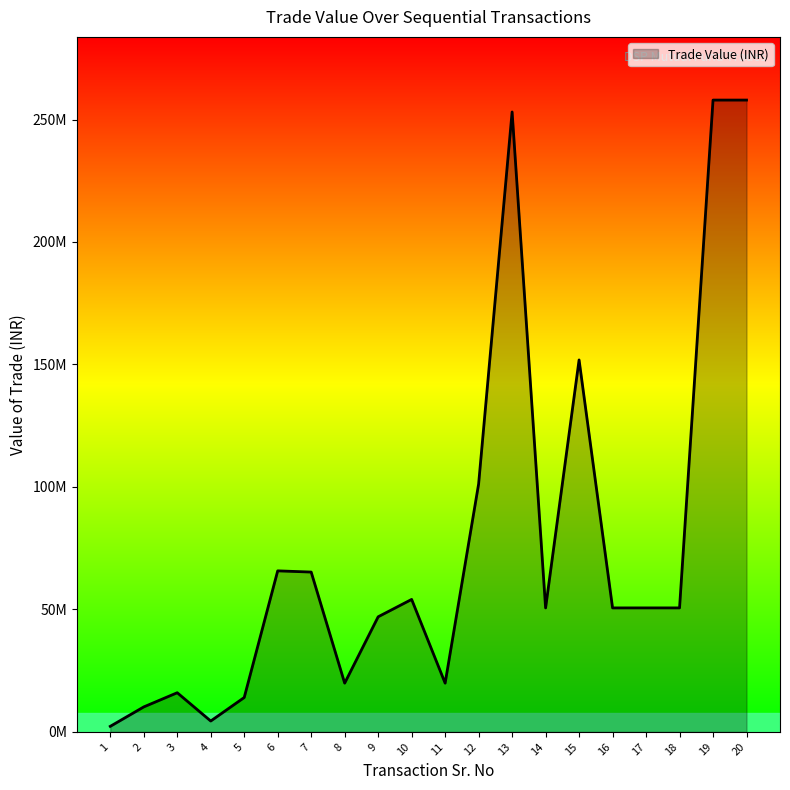

Between 3 and 13, which is larger?

13